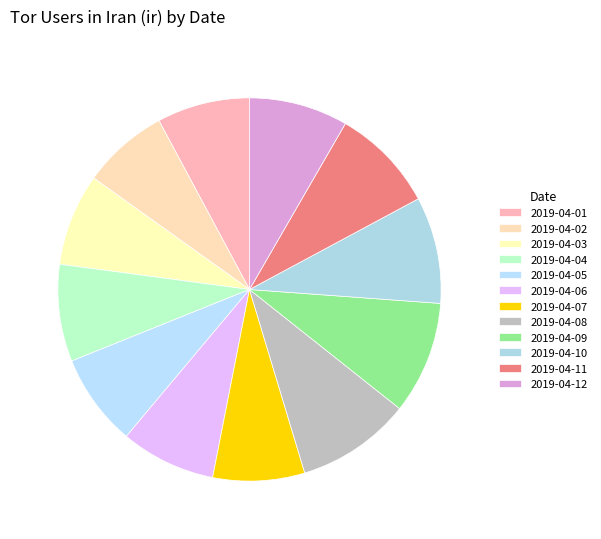

Count the number of slices in the pie.

12